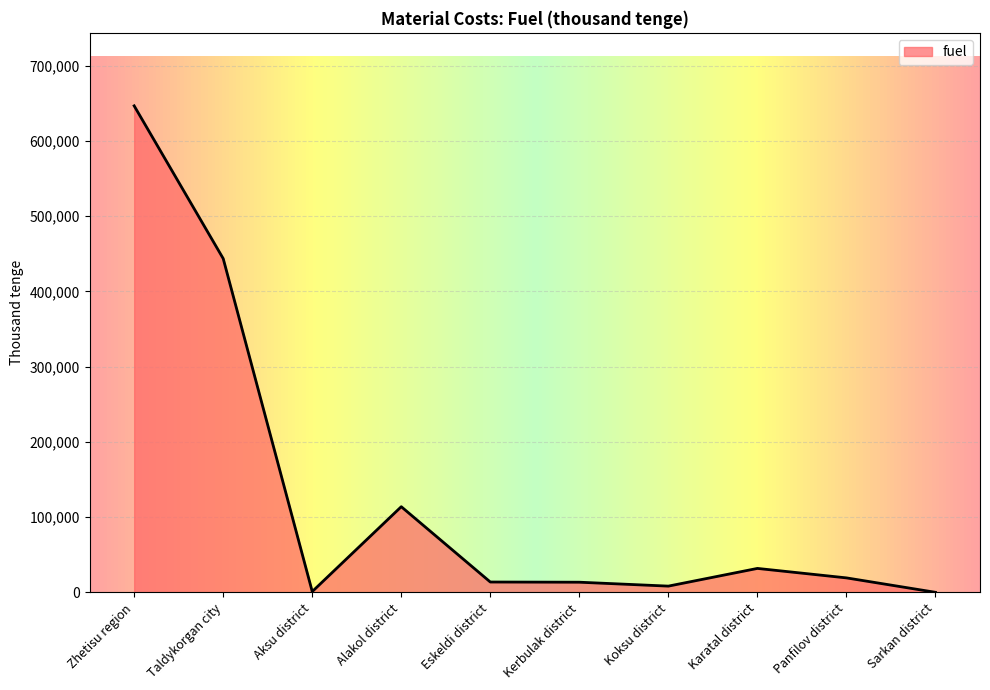

What is the difference between the maximum and minimum values?

646220